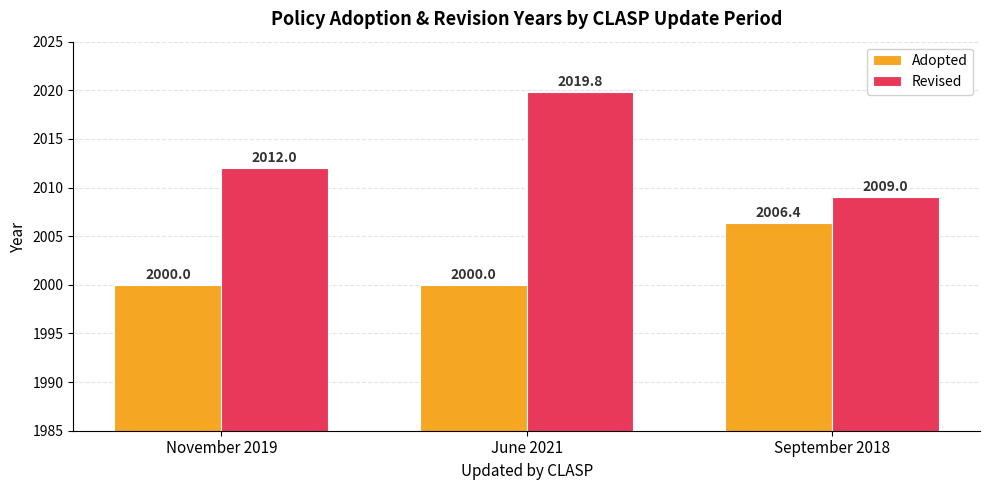

How many categories are shown in the chart?

3